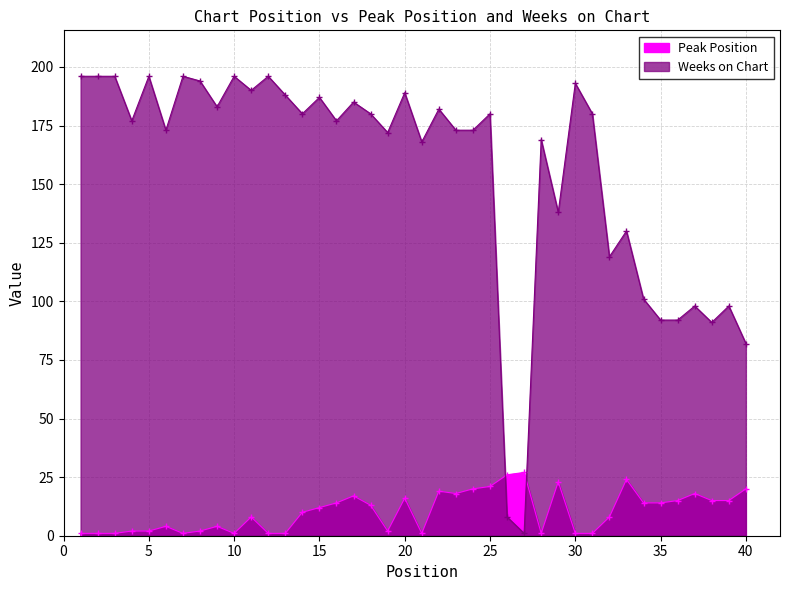

How many lines are shown in the chart?

2